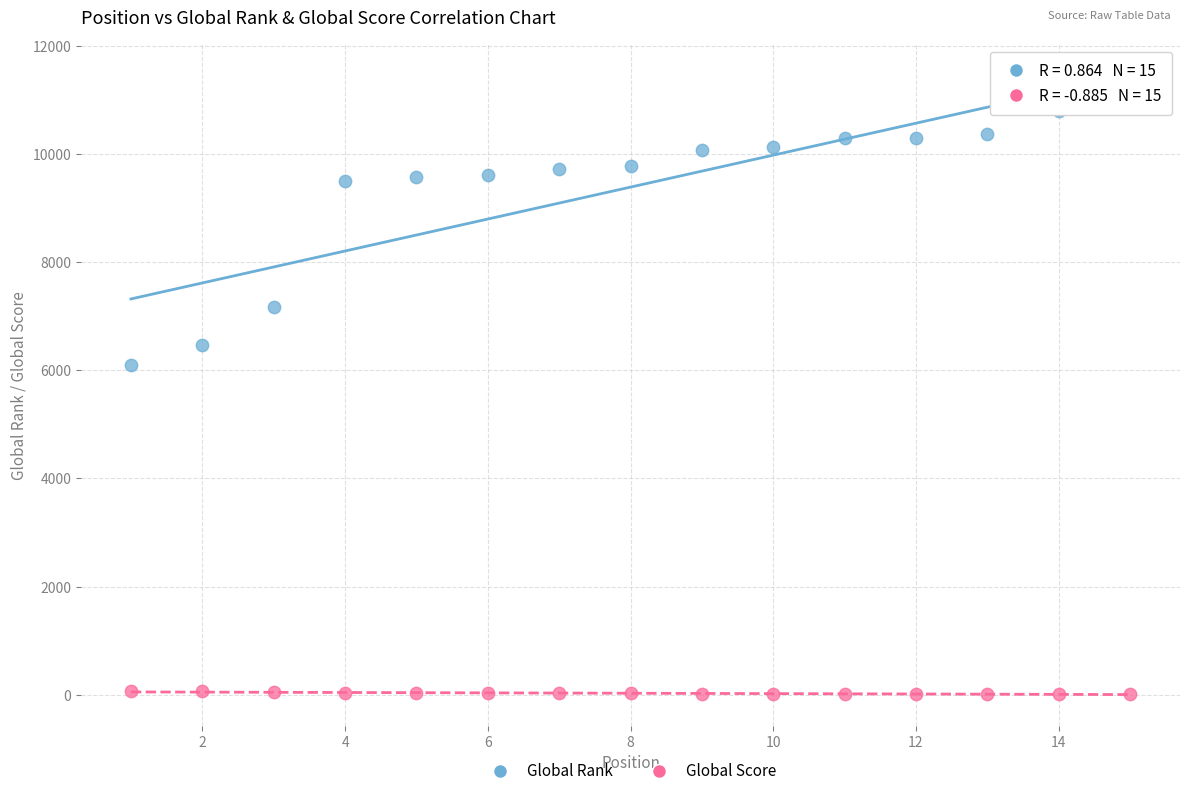

Which series has the widest spread of Y values?

Global Rank